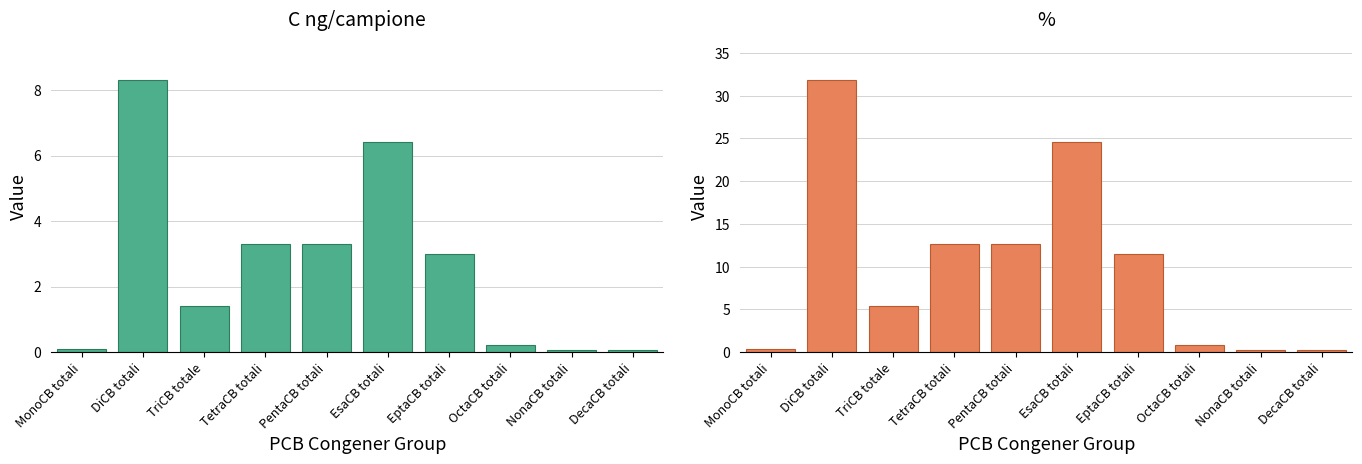

Where is % nearest to the value 15?

TetraCB totali